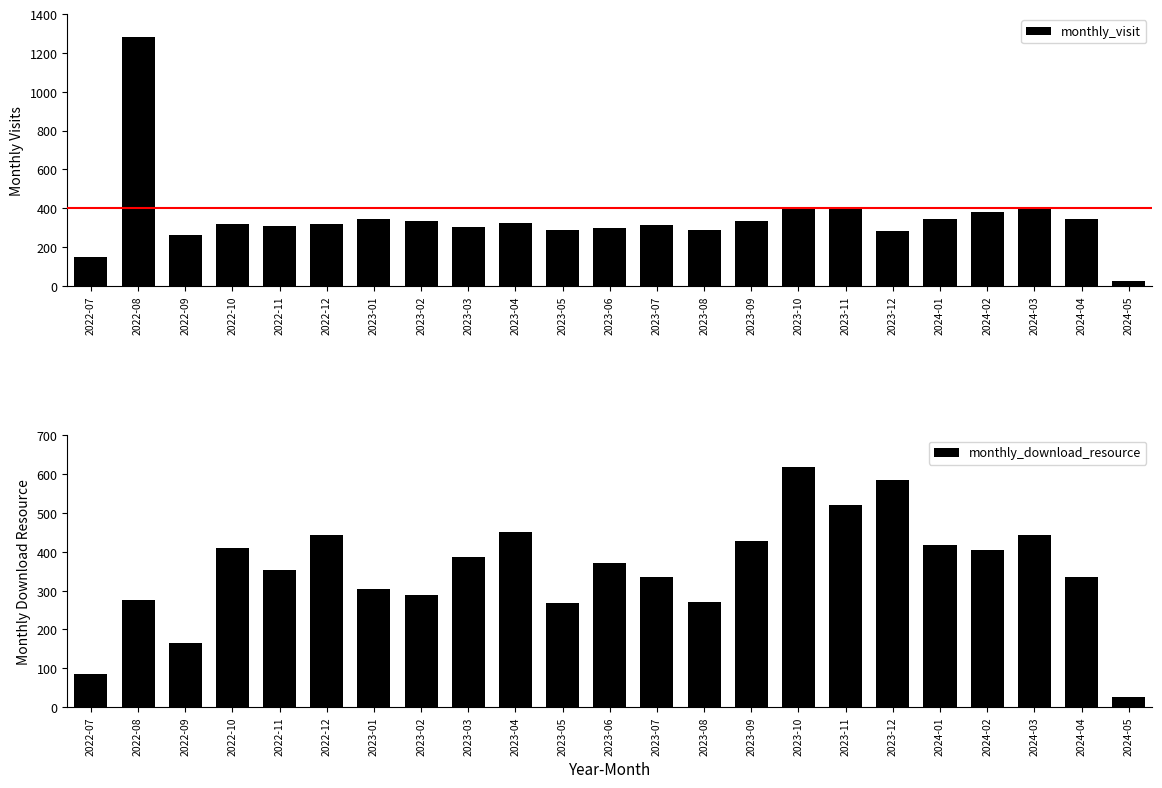

Which has a higher value, 2023-05 or 2023-06?

2023-06